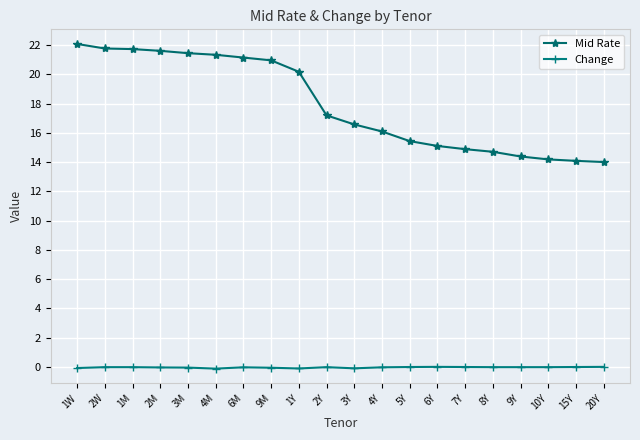

Between 2M and 7Y, which series saw the biggest shift?

Mid Rate